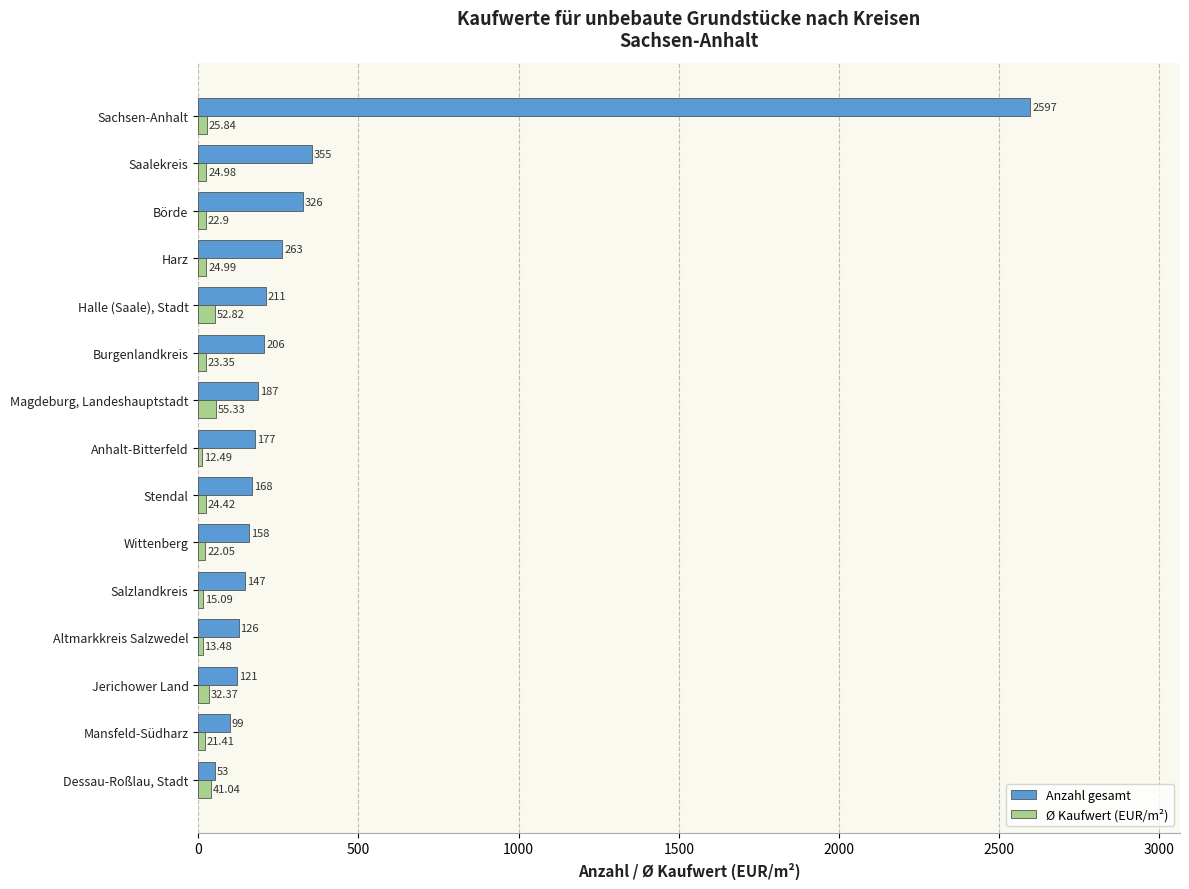

List the labels in order of Anzahl gesamt value, largest first.

Sachsen-Anhalt, Saalekreis, Börde, Harz, Halle (Saale), Stadt, Burgenlandkreis, Magdeburg, Landeshauptstadt, Anhalt-Bitterfeld, Stendal, Wittenberg, Salzlandkreis, Altmarkkreis Salzwedel, Jerichower Land, Mansfeld-Südharz, Dessau-Roßlau, Stadt